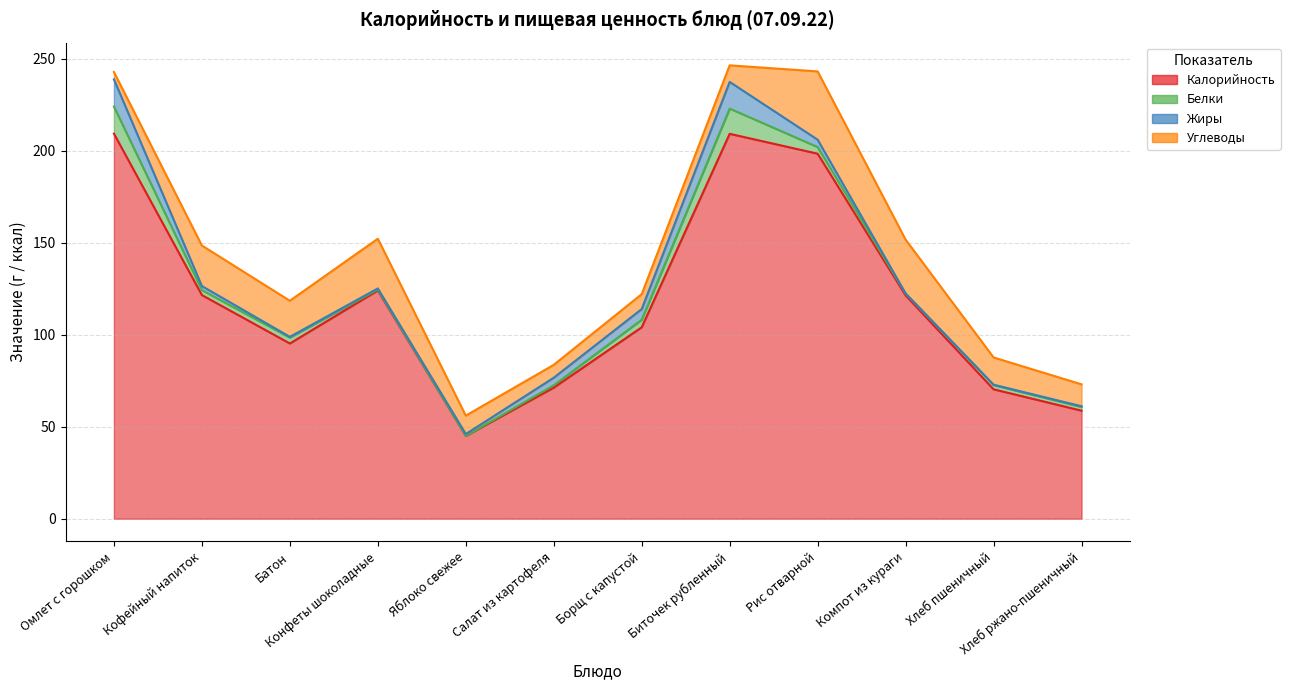

The value of Белки at Хлеб ржано-пшеничный is 0.7. True or false?

False